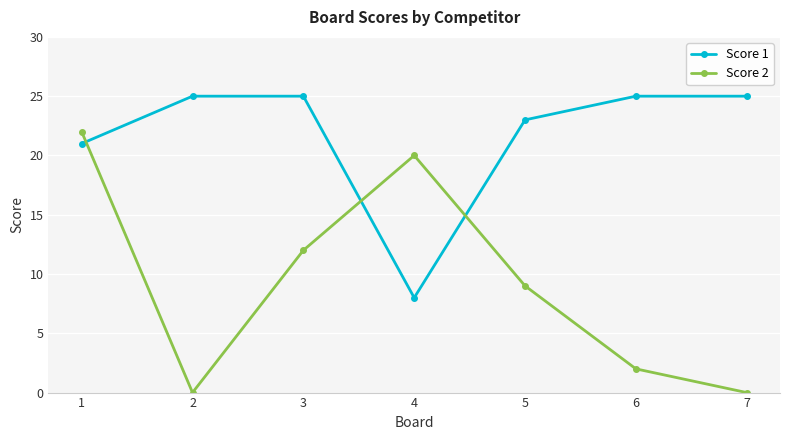

The Score 1 series shows 25 at 7. True or false?

True